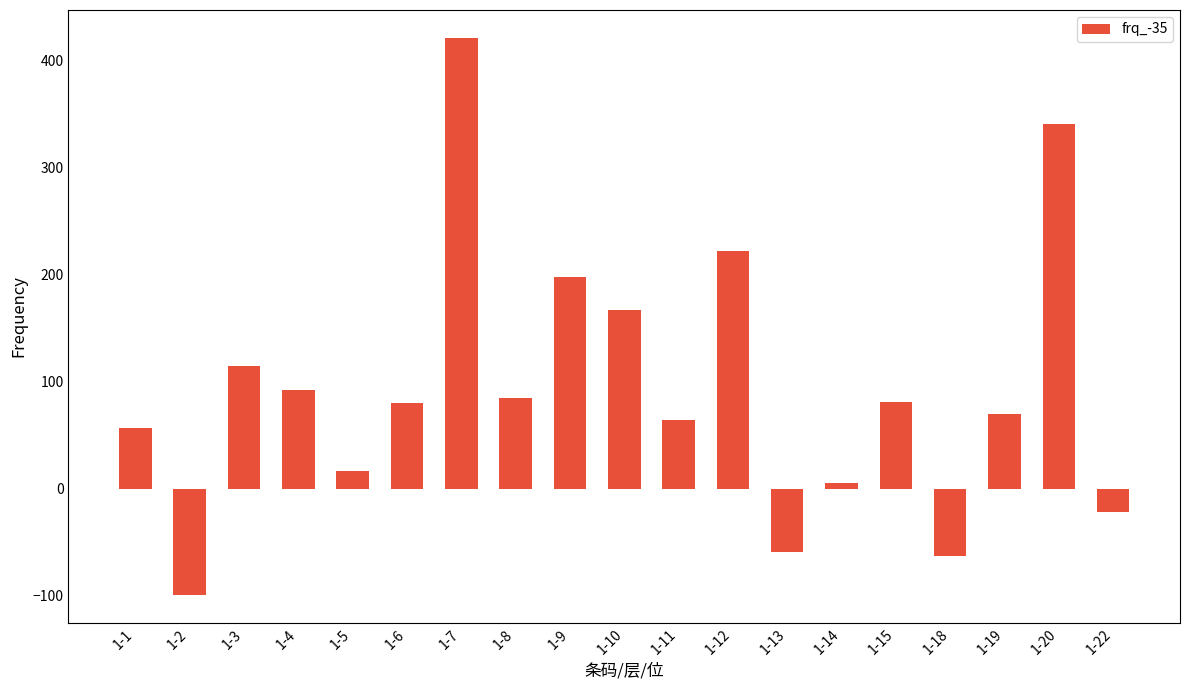

How many positive values are there?

15